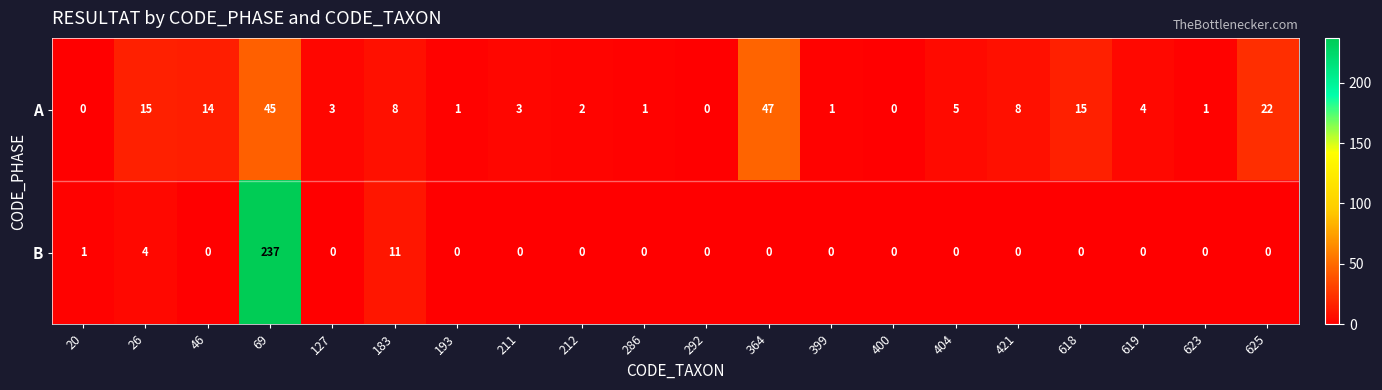

List the series in order of their peak value, lowest first.

A, B